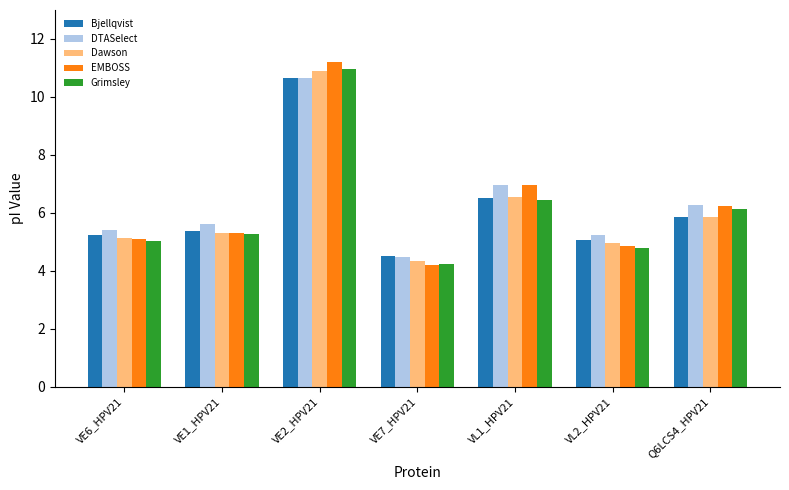

How many data points in Bjellqvist are above 5?

6